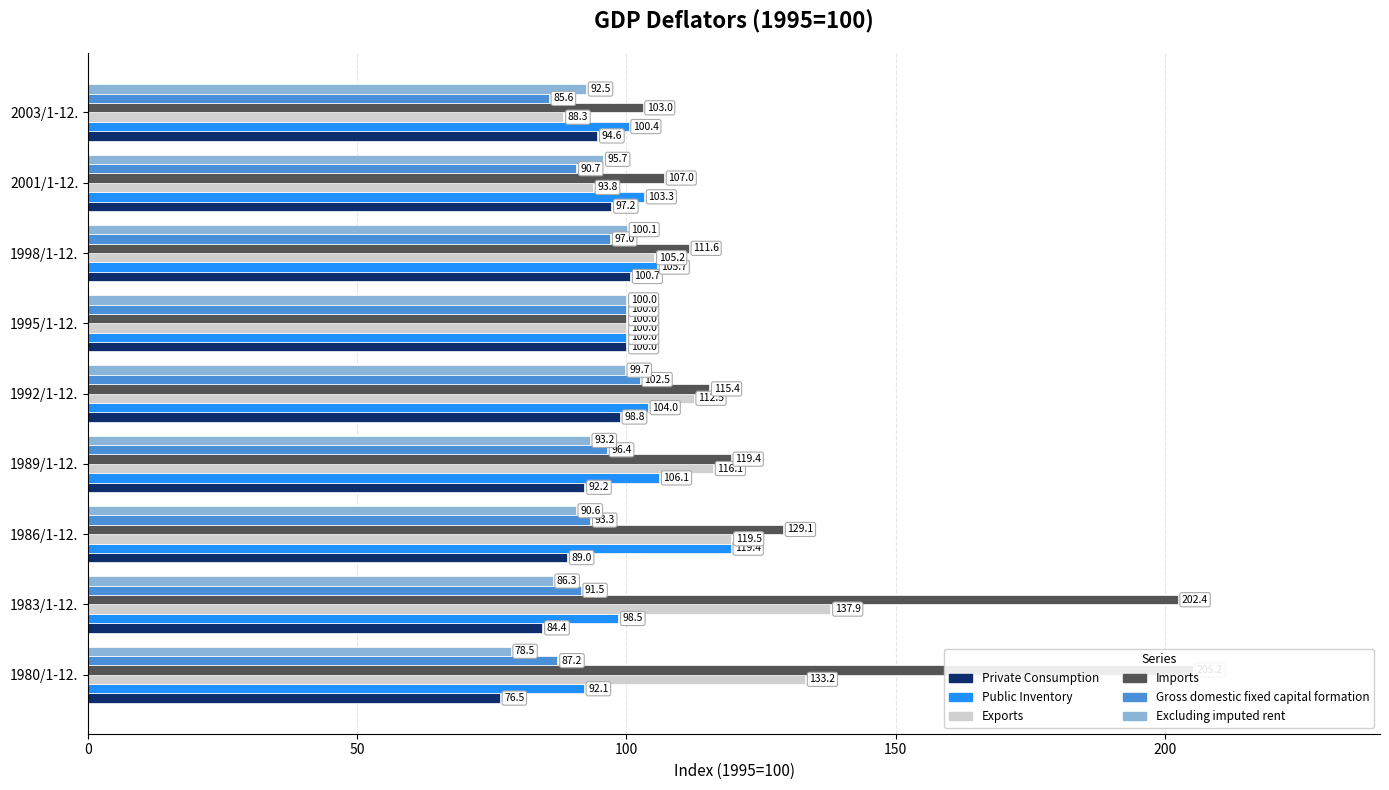

What is the difference between the maximum and second lowest values in the Public Inventory series?

20.9